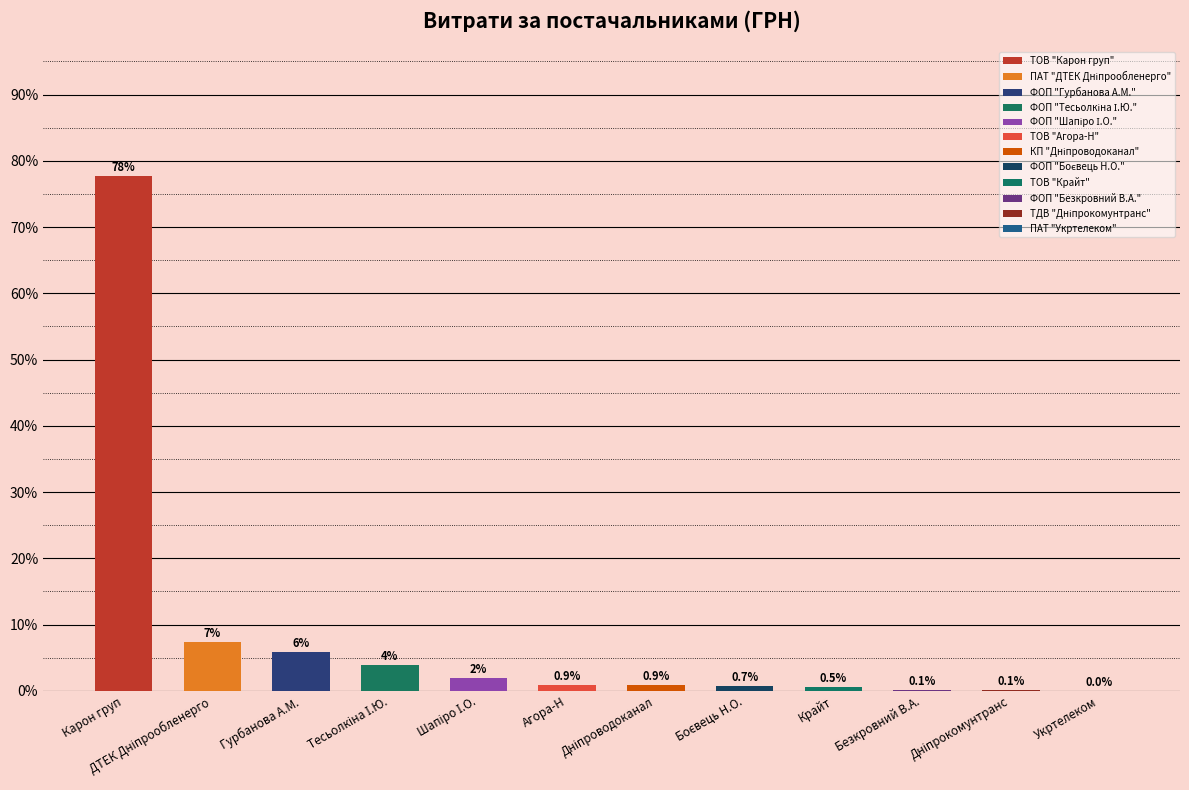

What is the approximate value at Гурбанова А.М.?

5.8